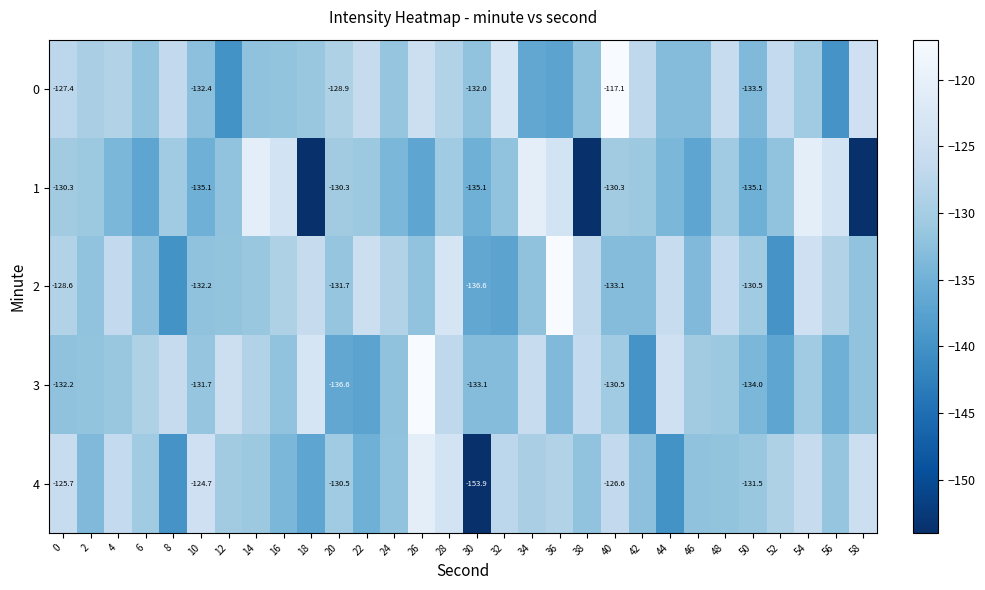

Rank the categories by 1 value from highest to lowest.

14, 34, 54, 16, 36, 56, 0, 20, 40, 8, 28, 48, 2, 22, 42, 12, 32, 52, 4, 24, 44, 10, 30, 50, 6, 26, 46, 18, 38, 58